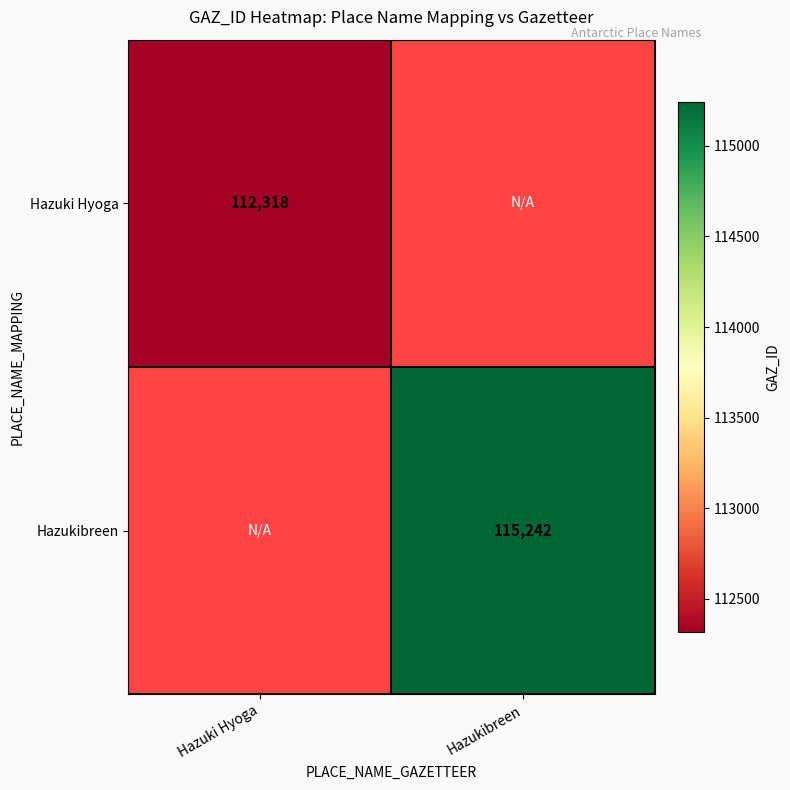

Is it true that Hazuki Hyoga equals 159073 at Hazuki Hyoga?

False